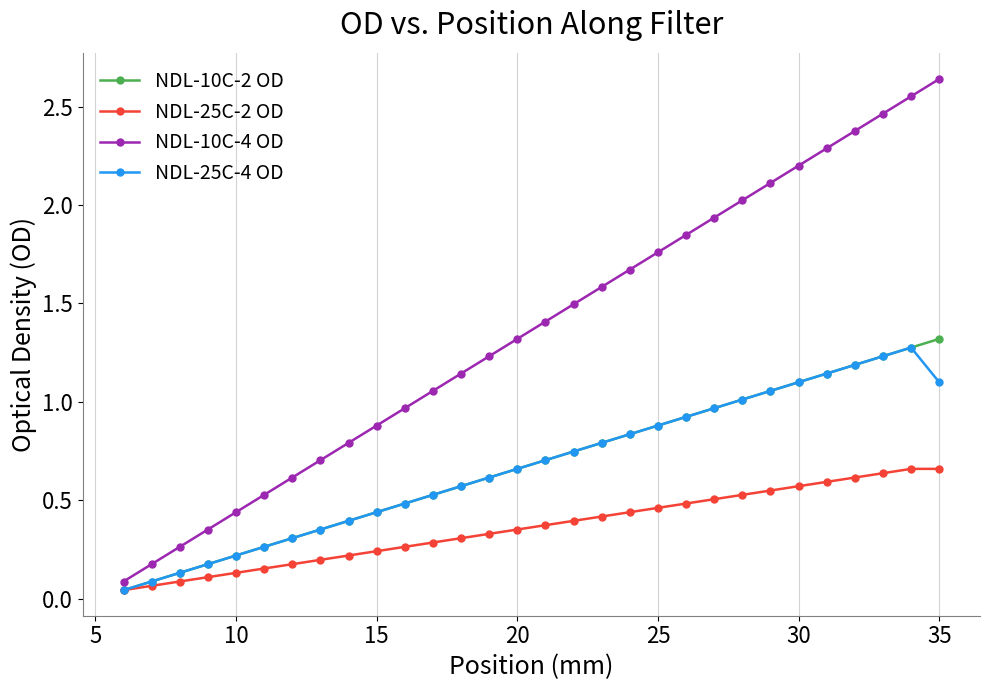

Which series has the largest total across all categories?

NDL-10C-4 OD